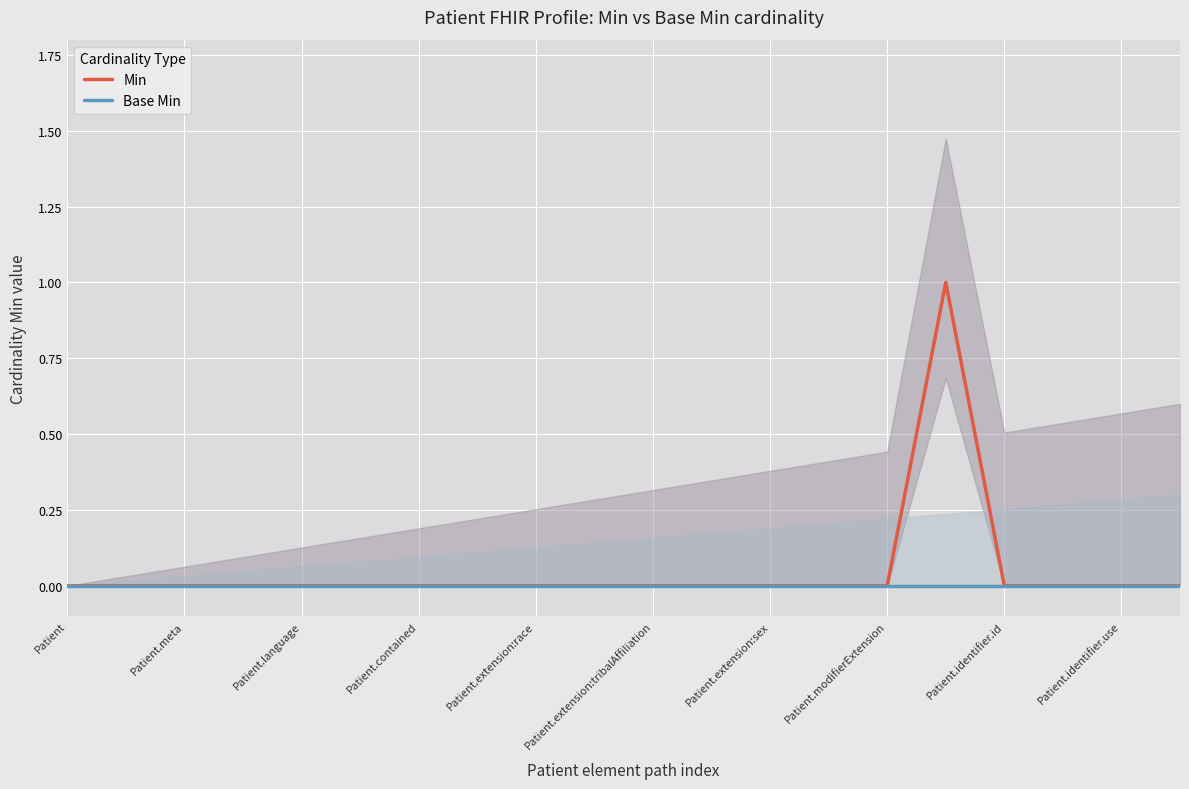

Which series has the widest spread of values?

Min